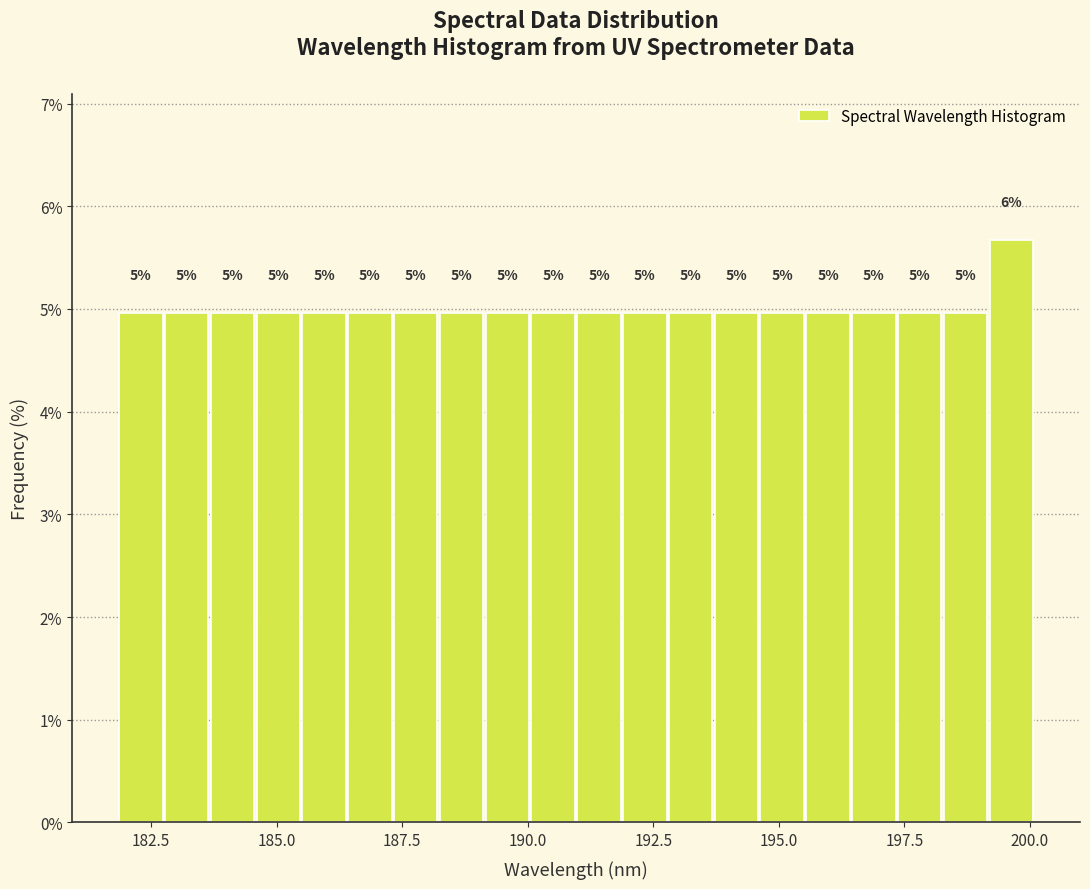

Around what value on the x-axis is the tallest bar? Give the approximate position of its centre, as read against the axis.

199.5